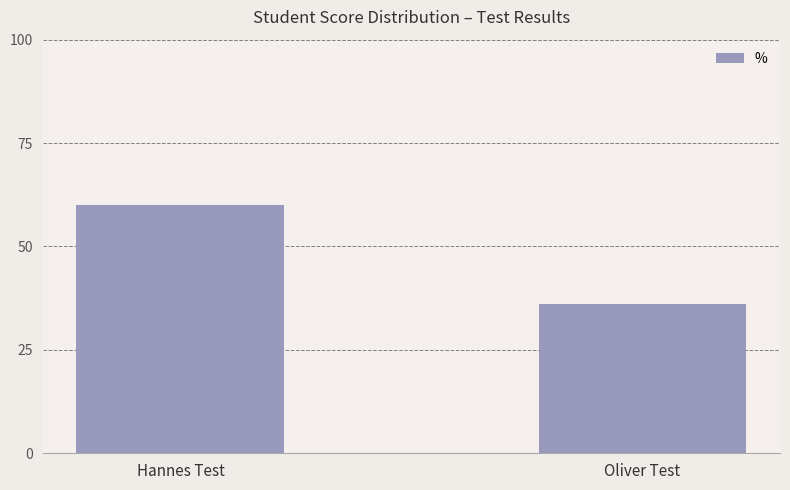

What is the smallest value displayed?

36